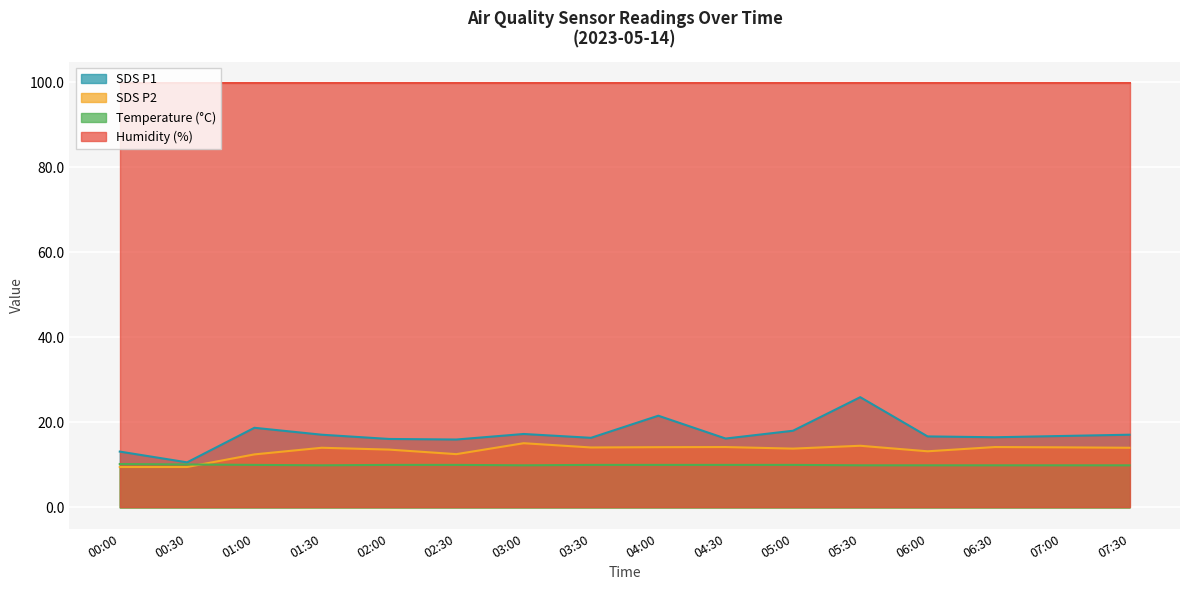

The SDS_P1 series shows 16.0 at 02:30. True or false?

True